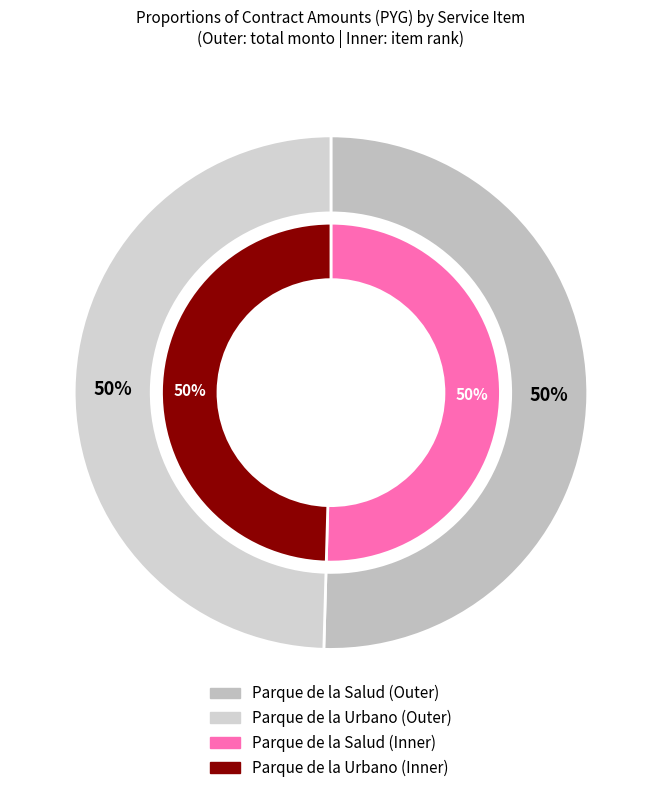

Rank the categories by value from lowest to highest.

Parque de la Urbano, Parque de la Salud